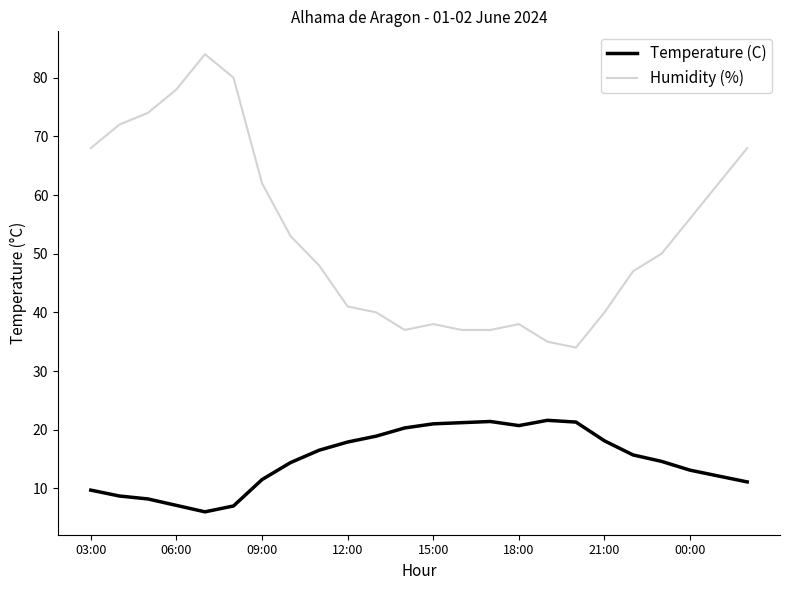

True or false: Temperature (C) and Humidity (%) intersect in this chart.

False